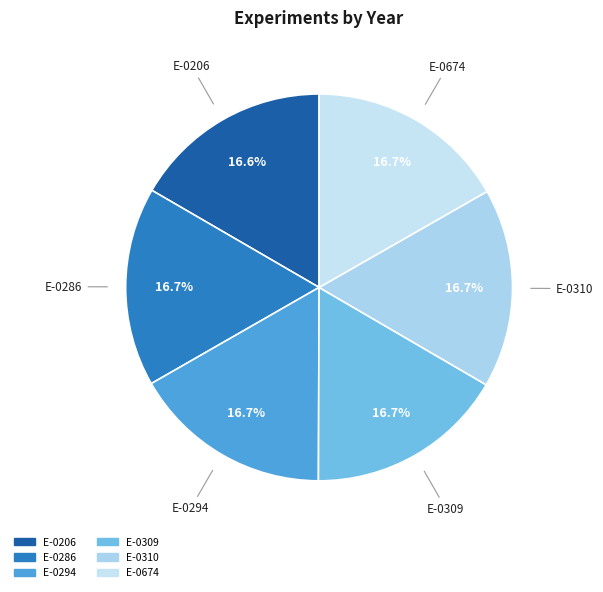

What percentage is NOT represented by E-0310?

83.3%